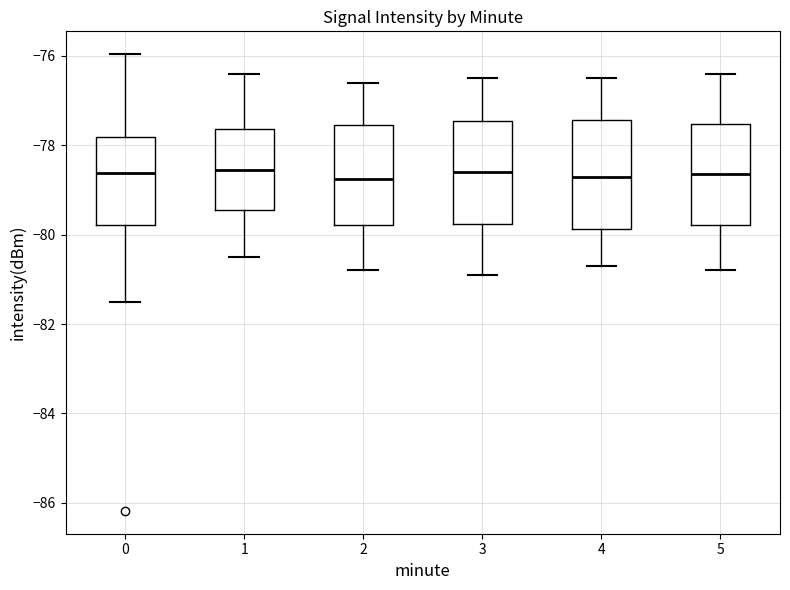

Where is the lower edge of the box at x = 5 on the y-axis? The values are not printed on the chart, so give them approximately, as read against the axis.

-79.8